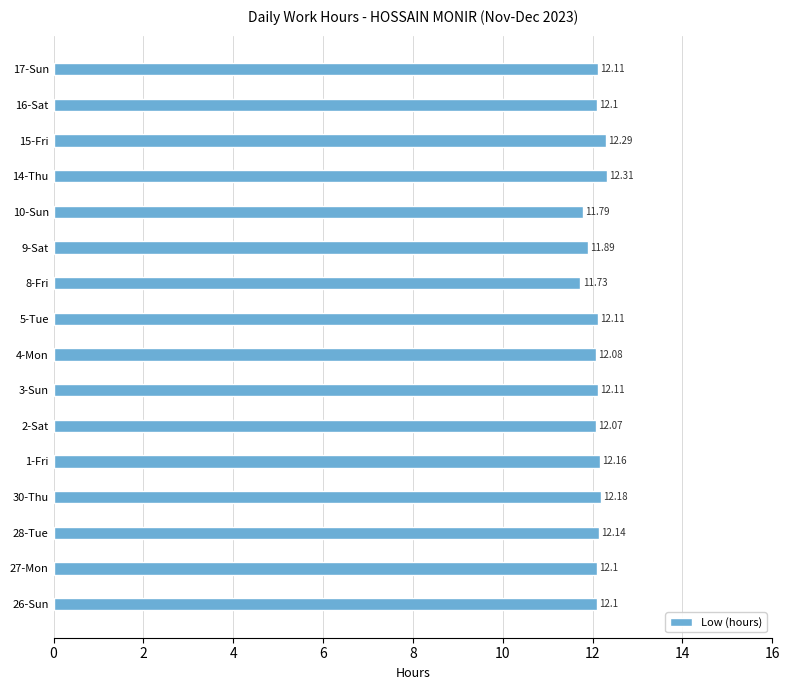

Which has a higher value, 8-Fri or 16-Sat?

16-Sat